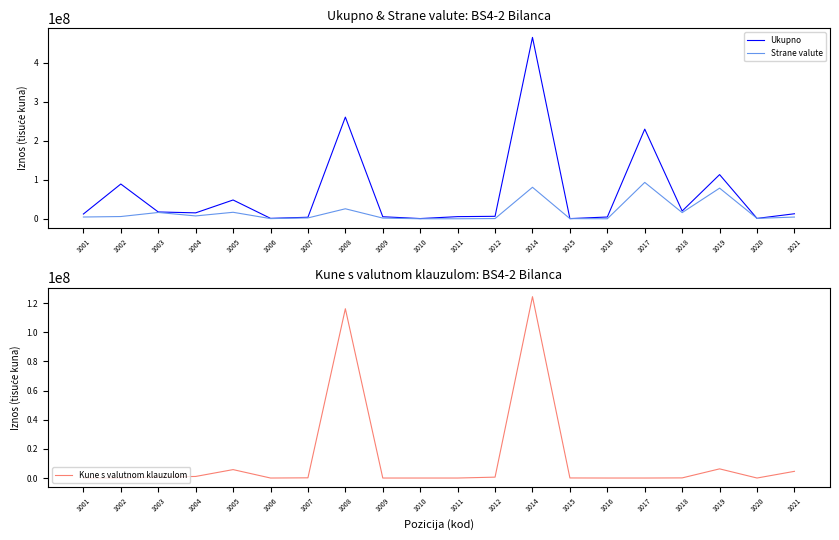

Is the value of Ukupno at 1019 greater than the value of Strane valute at 1003?

Yes